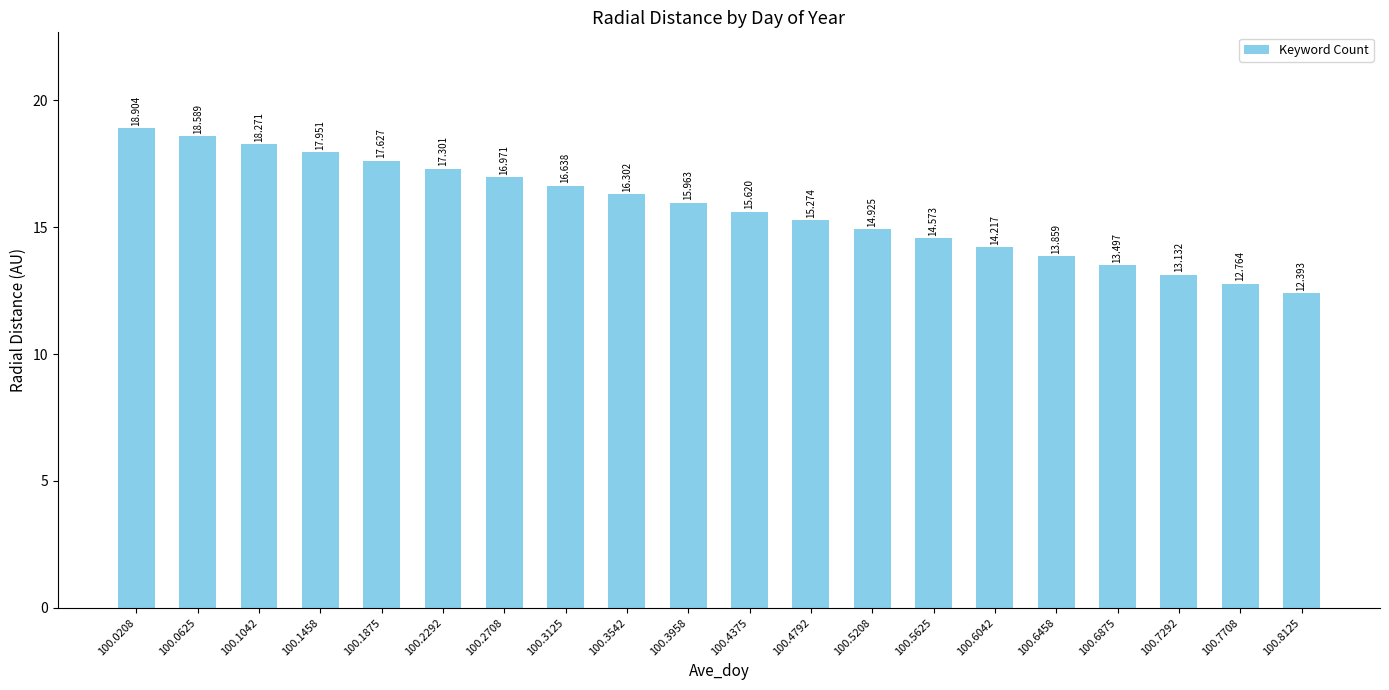

Is it true that the value at 100.2708 is 27.0?

False